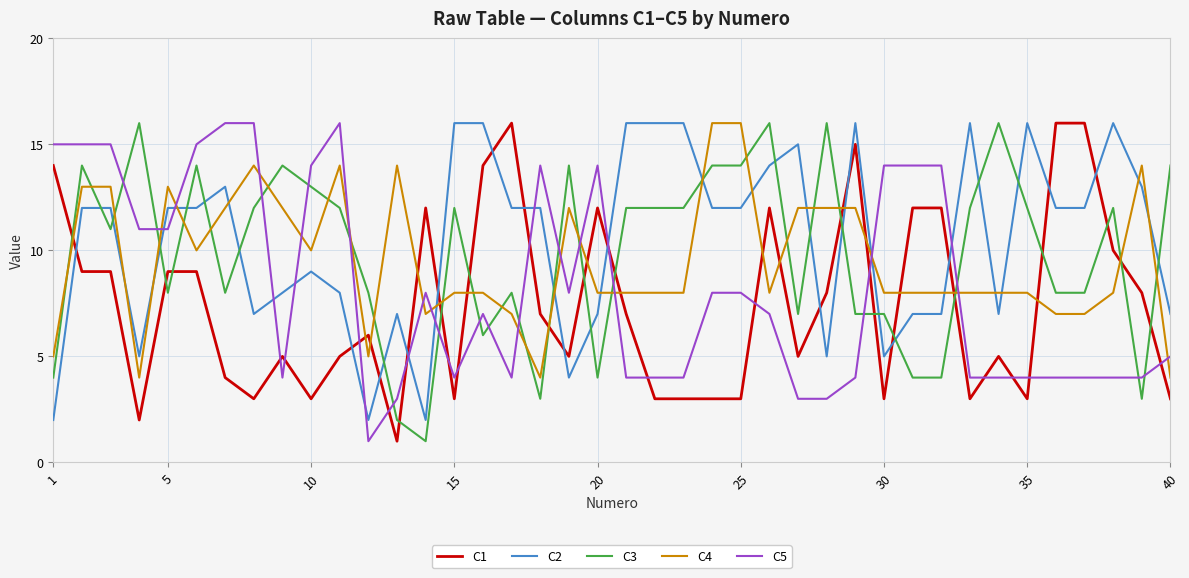

True or false: C4 and C1 intersect in this chart.

True